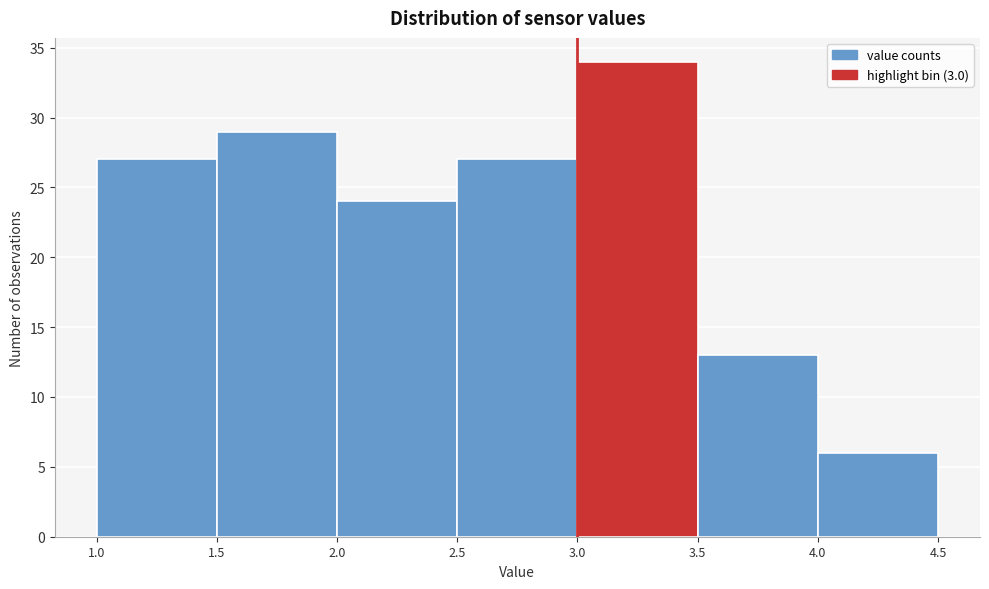

Over which range of the x-axis is the bar tallest?

3.0 to 3.5